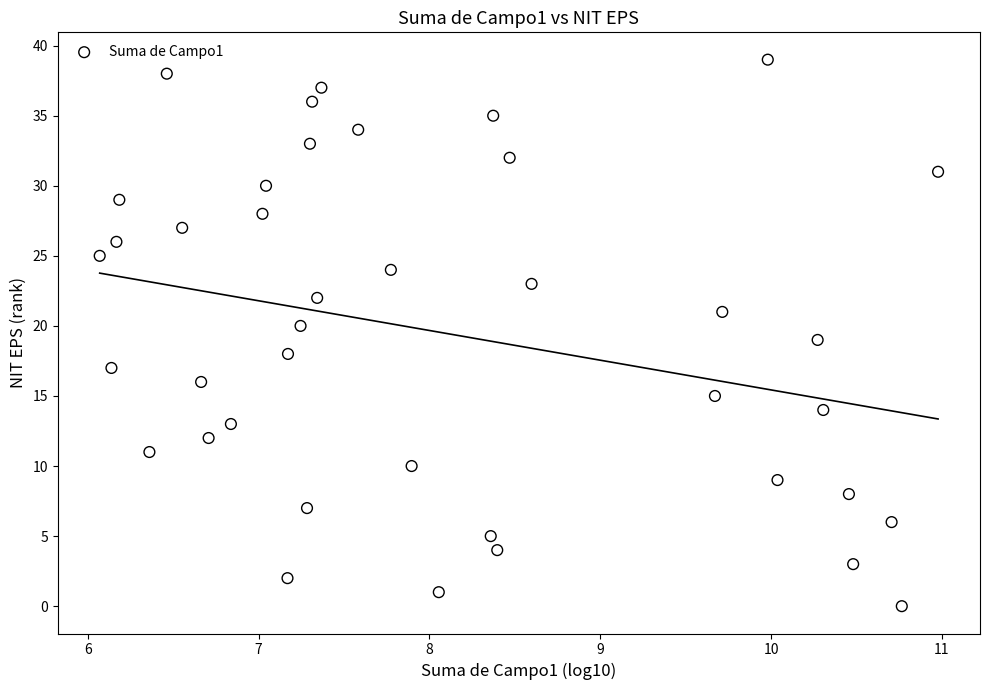

What is the range of Y values (max minus min)?

39